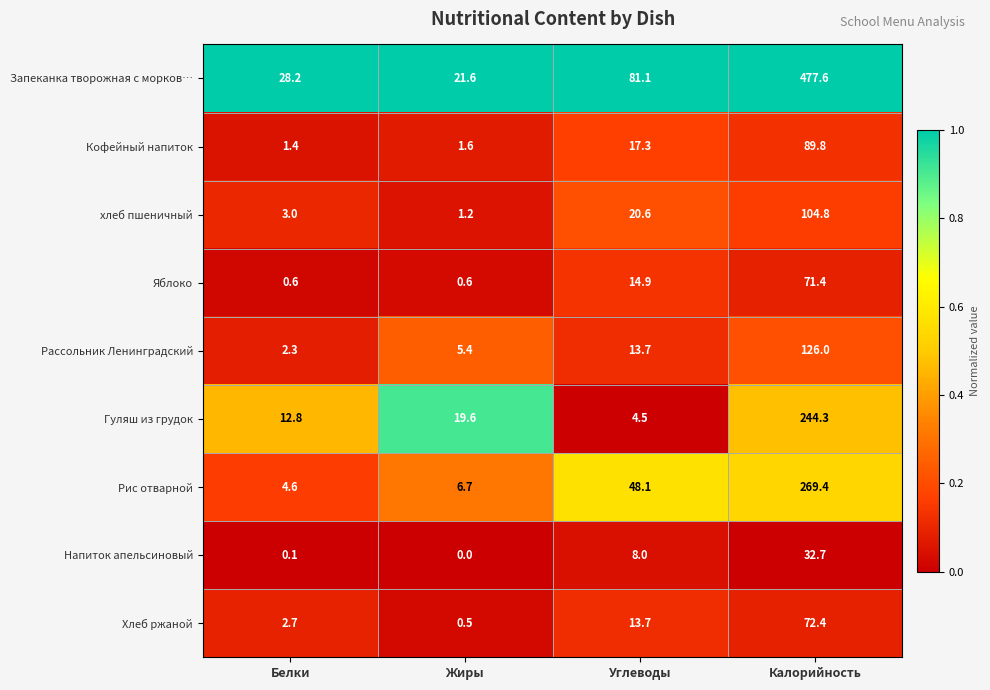

What is the sum of the Хлеб ржаной values at Белки and Жиры?

3.2